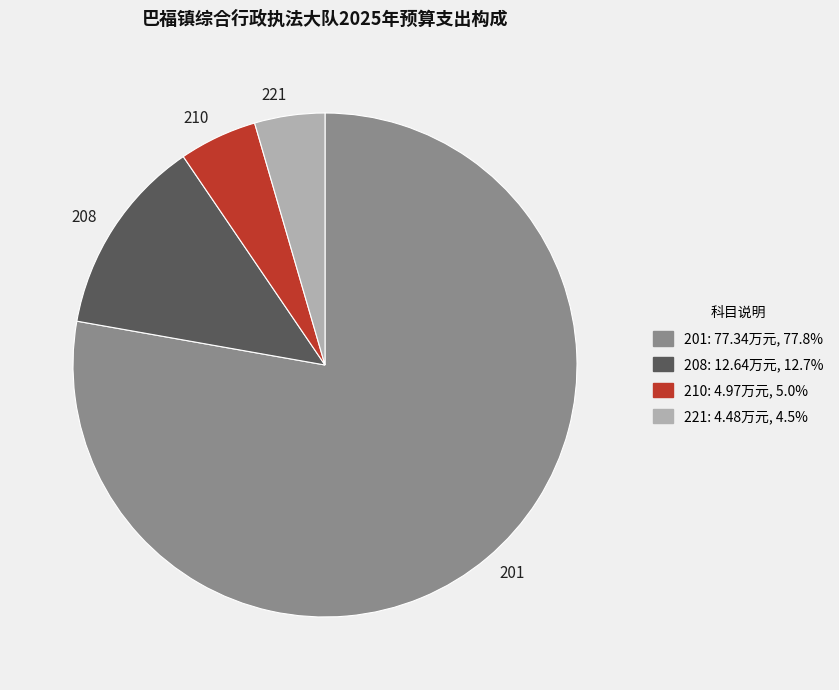

Is there any slice that represents more than half of the pie?

Yes